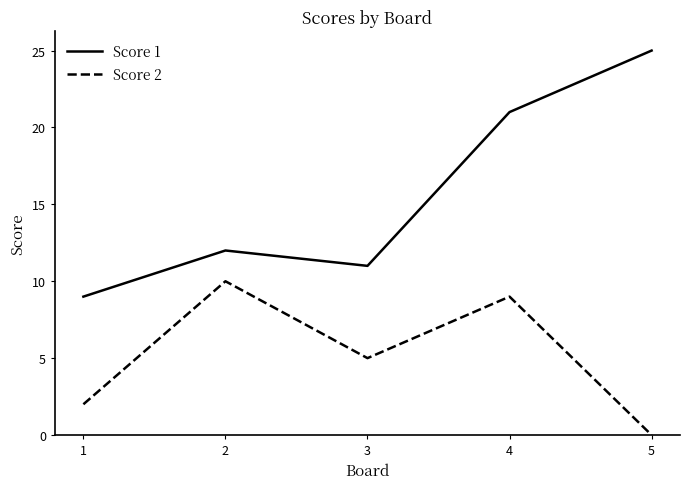

Which label corresponds to the largest value in the chart?

5